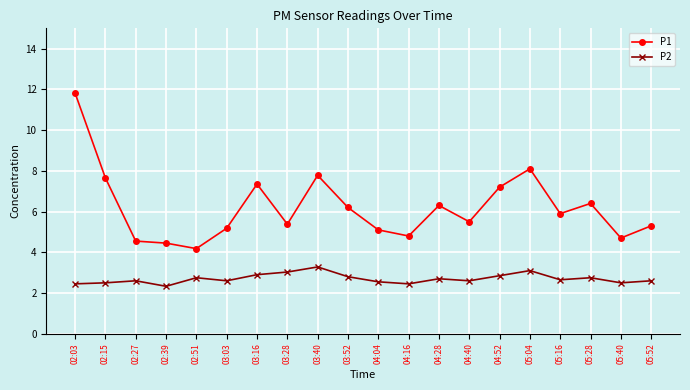

True or false: P1 has a value of 2.1 at 04:40.

False